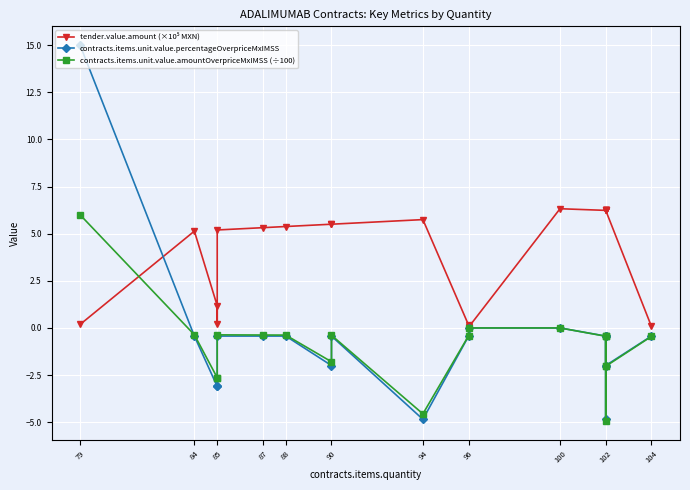

Which series has the largest total across all categories?

tender.value.amount (×10⁵ MXN)